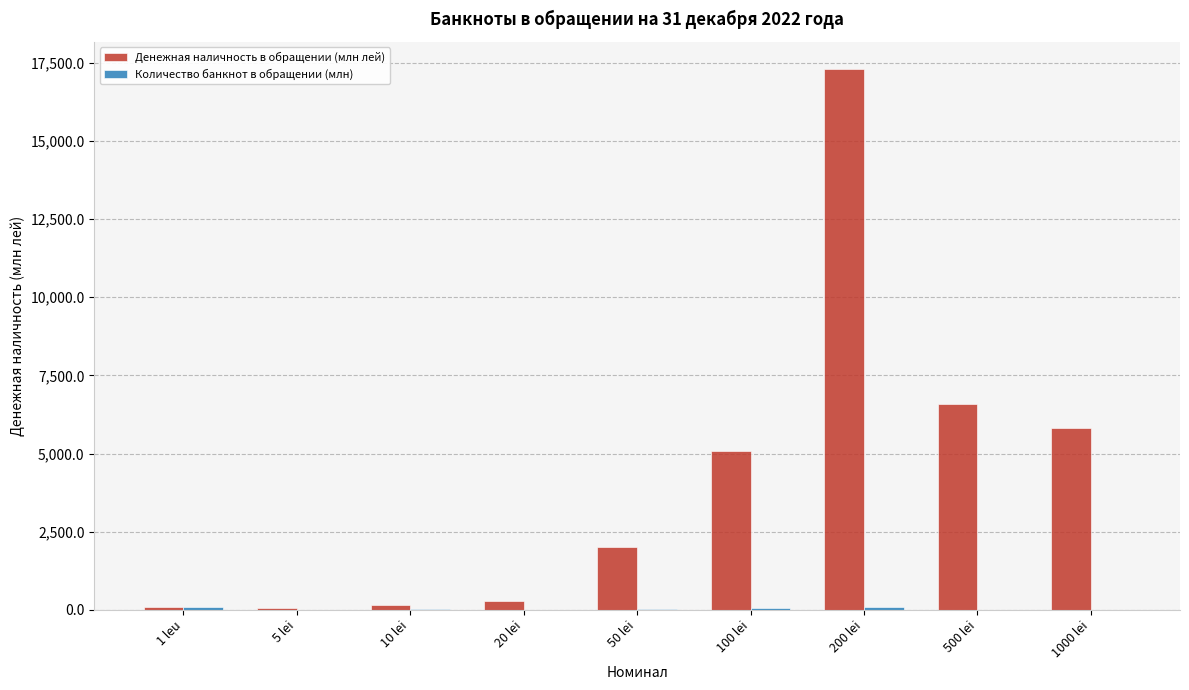

What is the spread (max minus min) of values at 100 lei?

5041.5